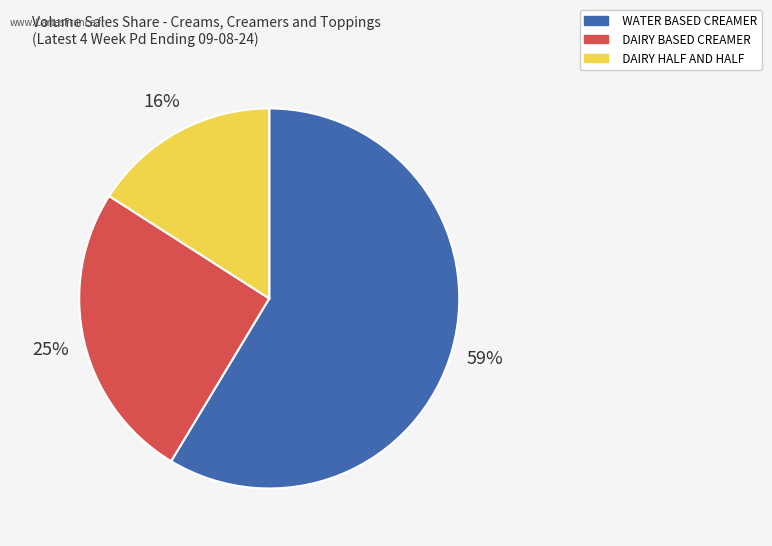

To the nearest percent, what is the average slice percentage?

33%